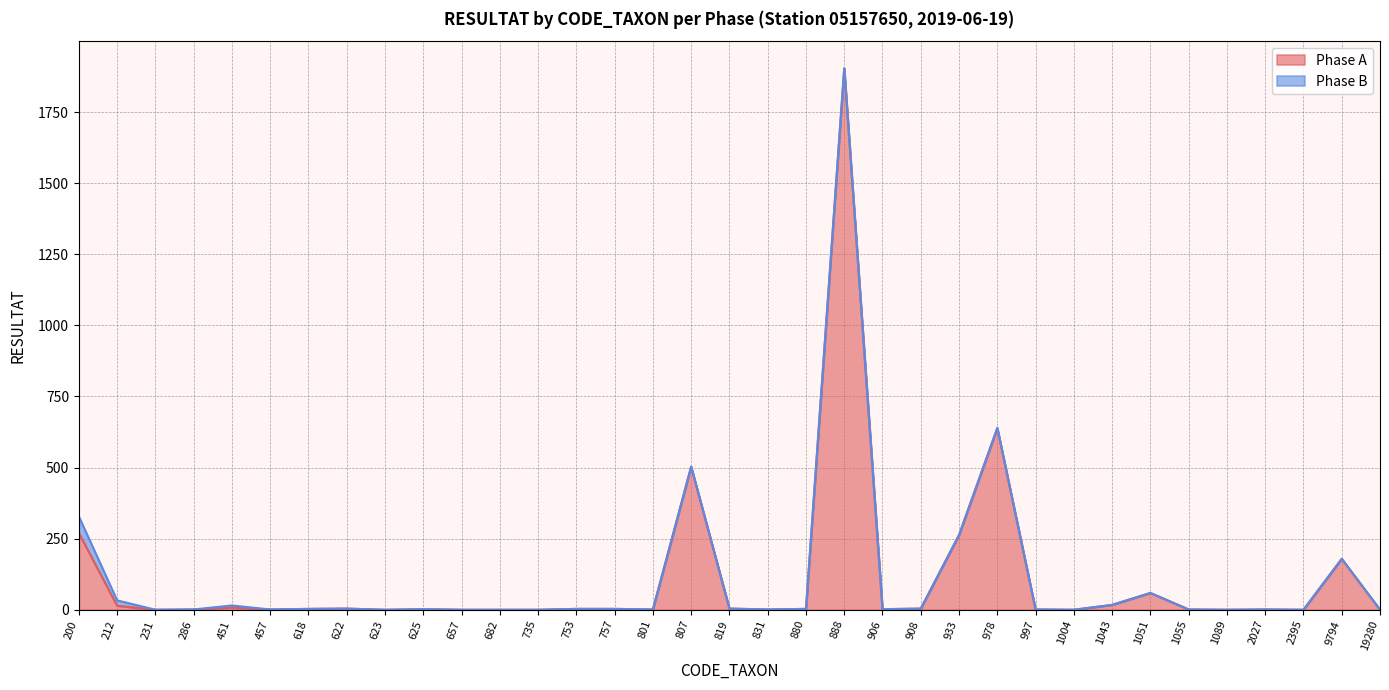

How many interior local peaks (higher than both neighbors) does the data have?

9